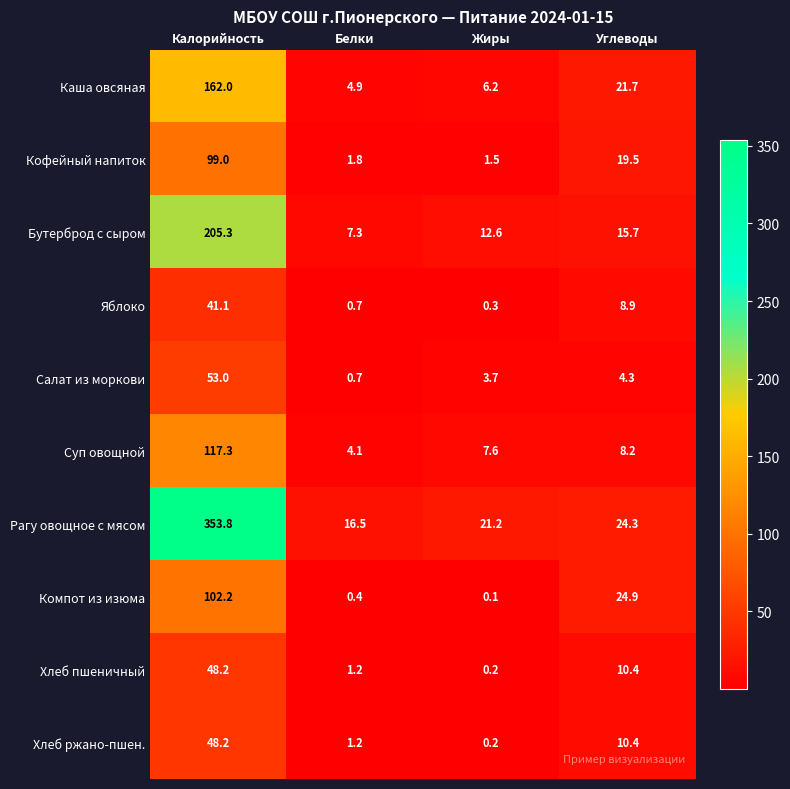

What is the difference between the second highest and minimum values in the Компот из изюма series?

24.8